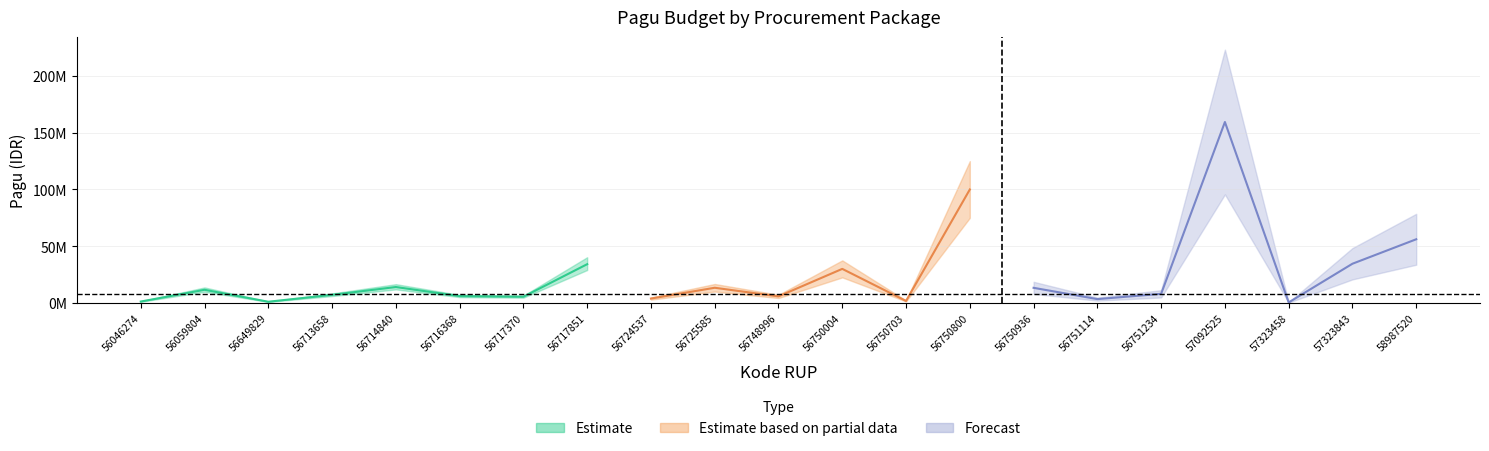

List the labels in order of value, largest first.

57092525, 56750800, 58987520, 57323843, 56717851, 56750004, 56714840, 56725585, 56750936, 56059804, 56751234, 56713658, 56716368, 56748996, 56717370, 56724537, 56751114, 56750703, 56046274, 56649829, 57323458